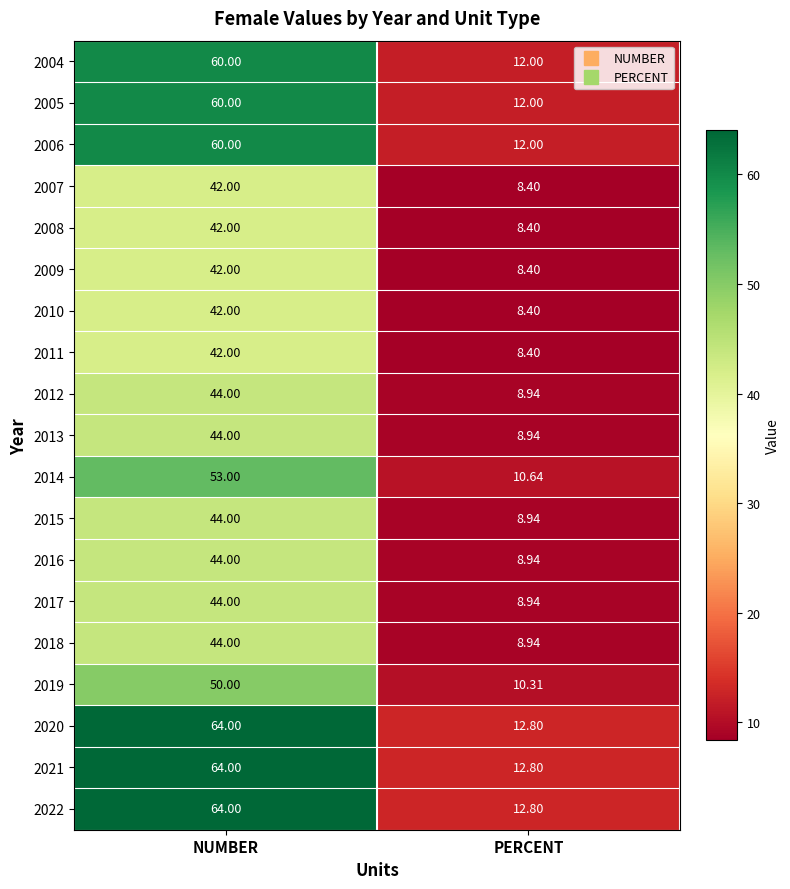

Which category has the lowest value across all series?

PERCENT